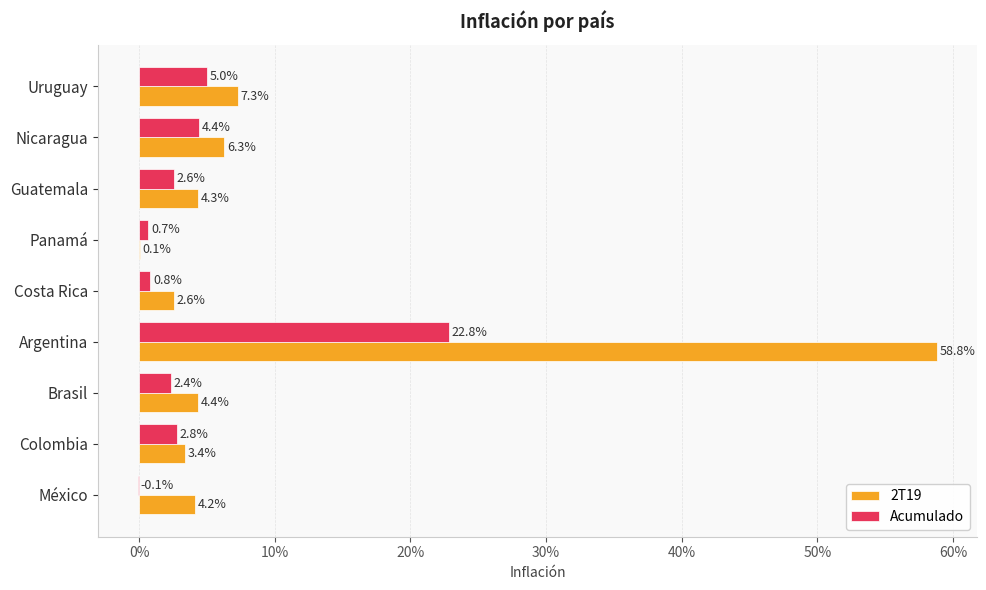

What are all the series names shown in the legend?

2T19, Acumulado